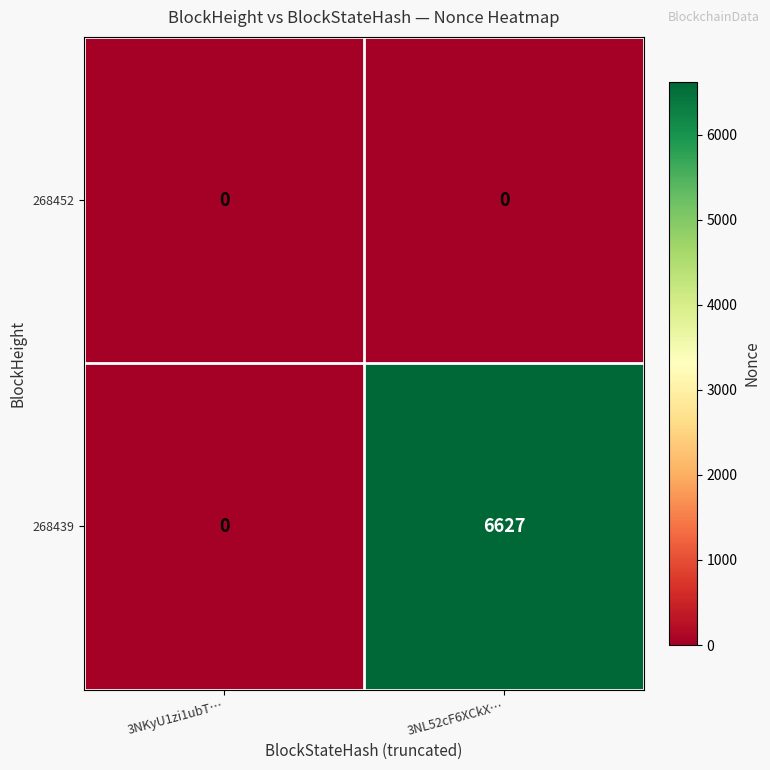

At which label is 268439 closest to 3313?

3NKyU1zi1ubT…